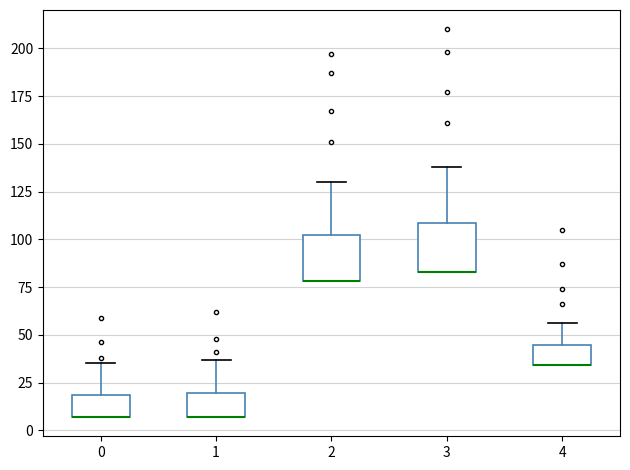

Reading left to right, transcribe this box plot: for each box, give where its median line is, the range the box spans, and where its two whiskers end, as read against the y-axis. The values are not printed on the chart, so give them approximately, as read against the axis.

0: median 5 (drawn on the box's lower edge), box 5 to 20, whiskers 5 to 35
1: median 5 (drawn on the box's lower edge), box 5 to 20, whiskers 5 to 35
2: median 80 (drawn on the box's lower edge), box 80 to 105, whiskers 80 to 130
3: median 85 (drawn on the box's lower edge), box 85 to 110, whiskers 85 to 140
4: median 35 (drawn on the box's lower edge), box 35 to 45, whiskers 35 to 55